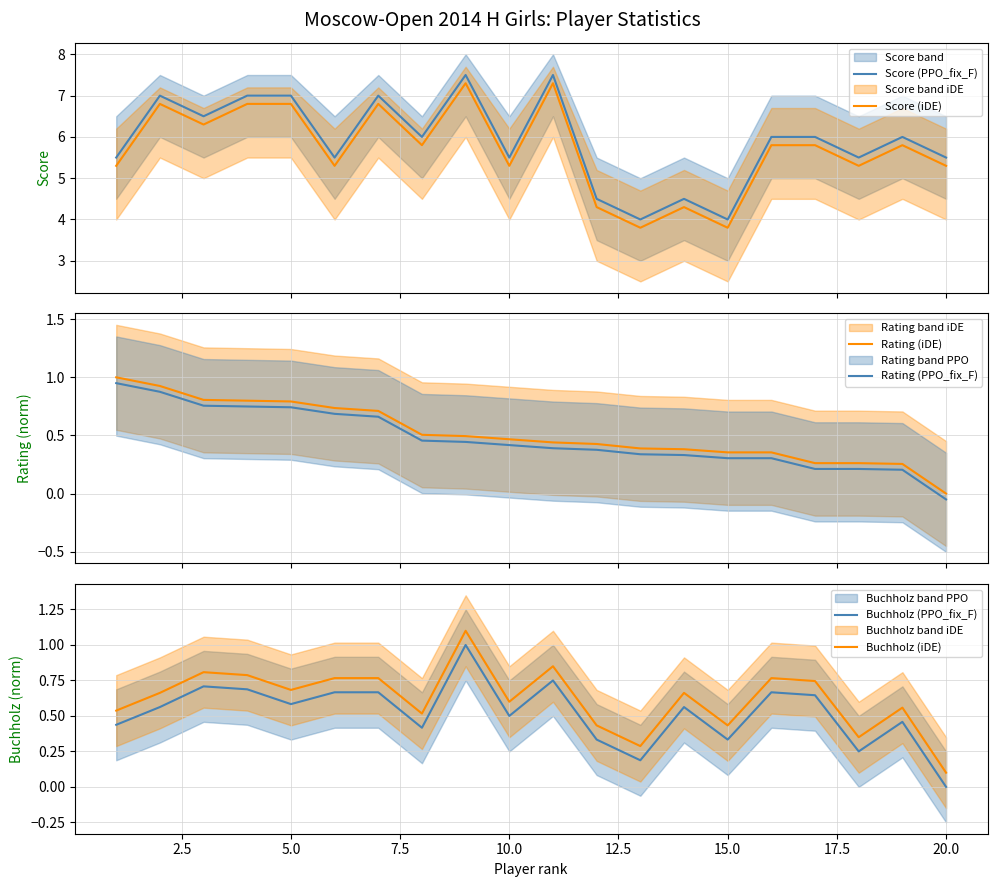

How many intersections are there between Buchholz (PPO_fix_F) and Rating (PPO_fix_F)?

5